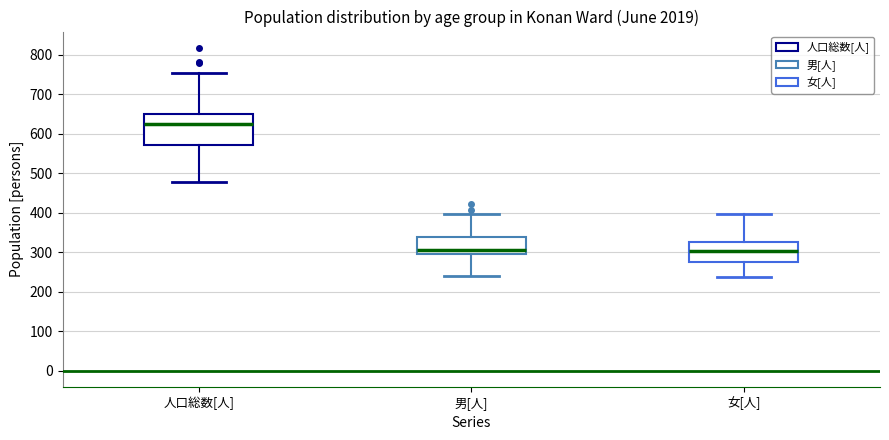

Comparing the boxes themselves (not the whiskers), which one is the tallest?

人口総数[人]